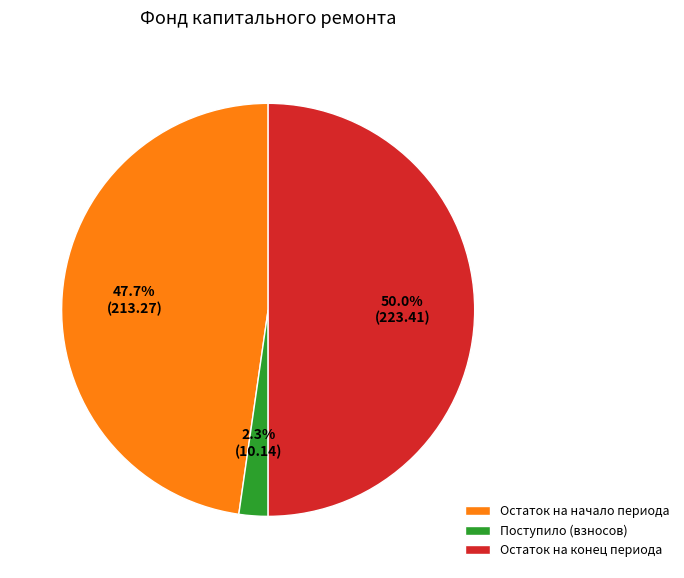

How many segments does this pie chart have?

3